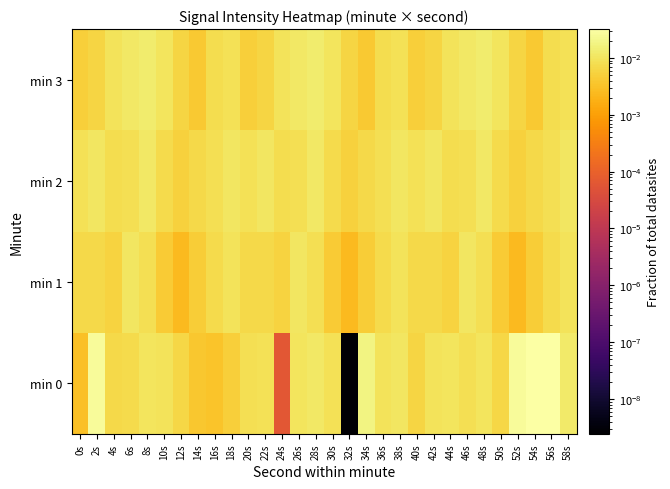

At how many categories does at least one series exceed 0?

30